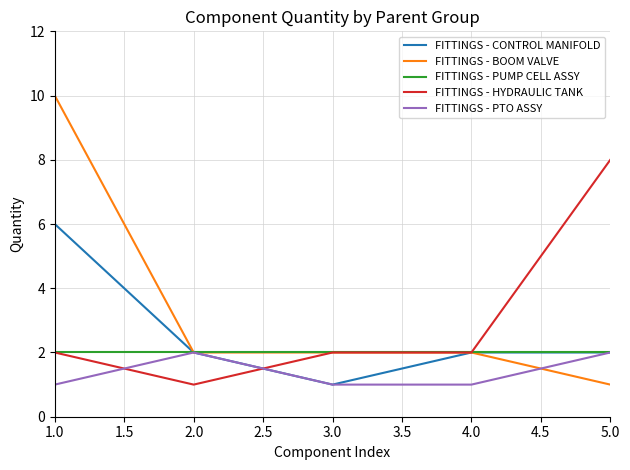

Does the chart display data point markers on the line(s)?

No